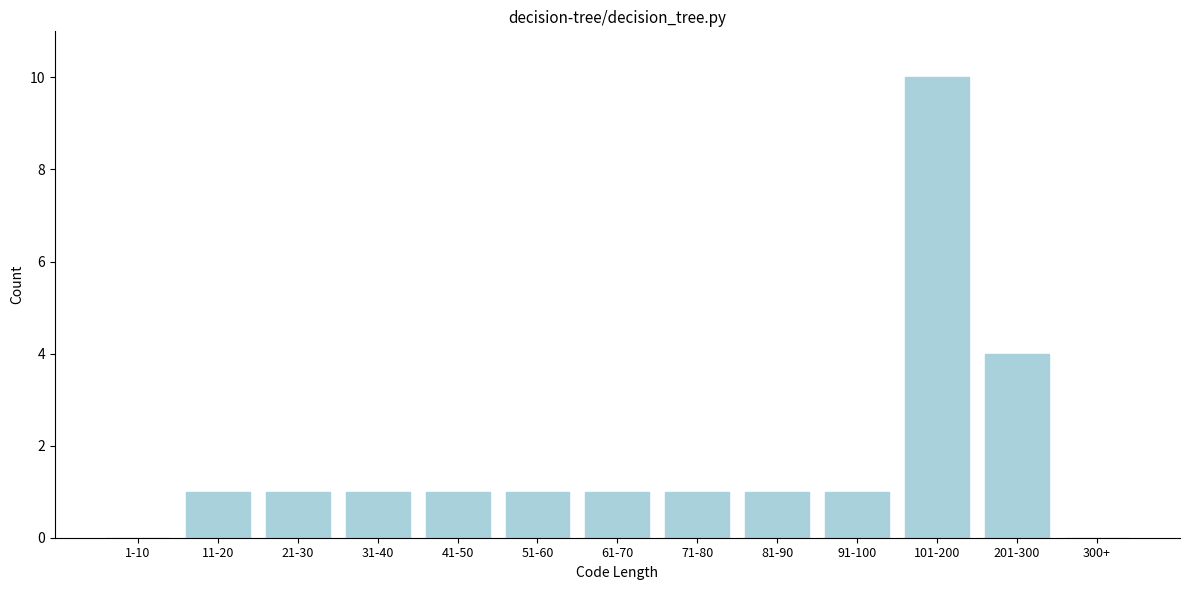

Reading right to left, what are all the values shown in this chart?

300+=0	201-300=4	101-200=10	91-100=1	81-90=1	71-80=1	61-70=1	51-60=1	41-50=1	31-40=1	21-30=1	11-20=1	1-10=0